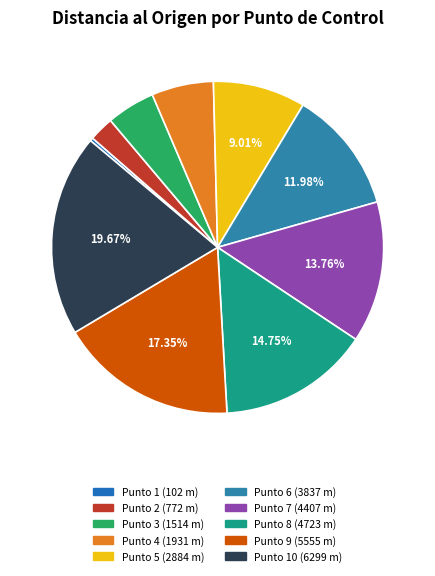

How many slices are in this pie chart?

10